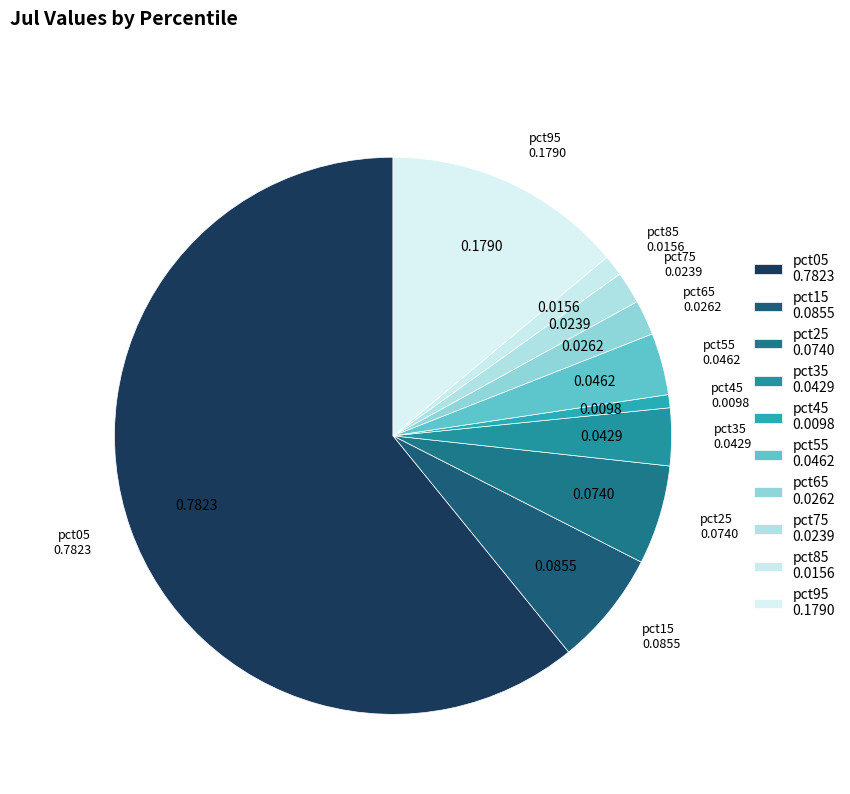

How many slices are in this pie chart?

10